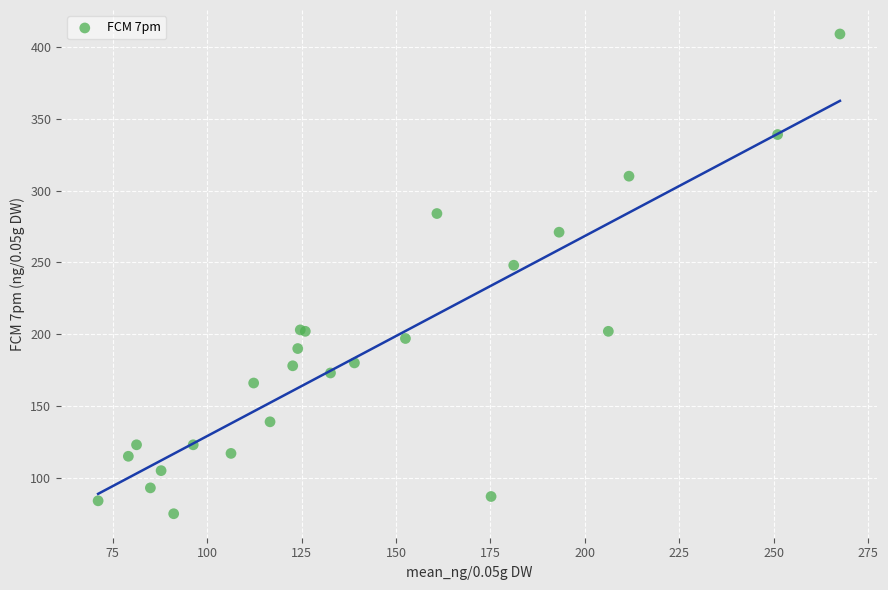

What Y value in the scatter plot is closest to 242?

248